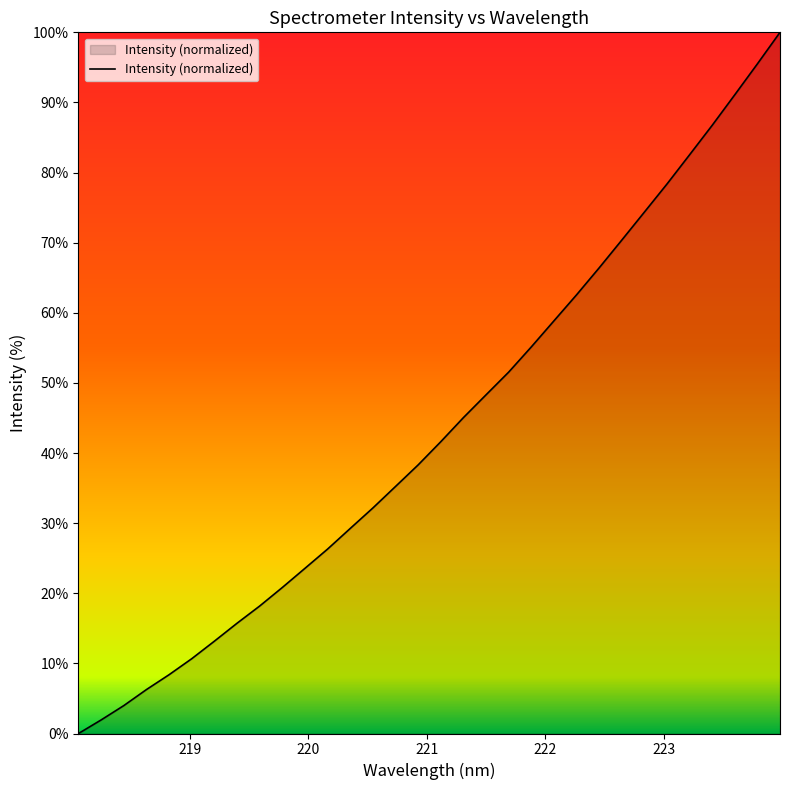

Does the chart have visible grid lines?

No